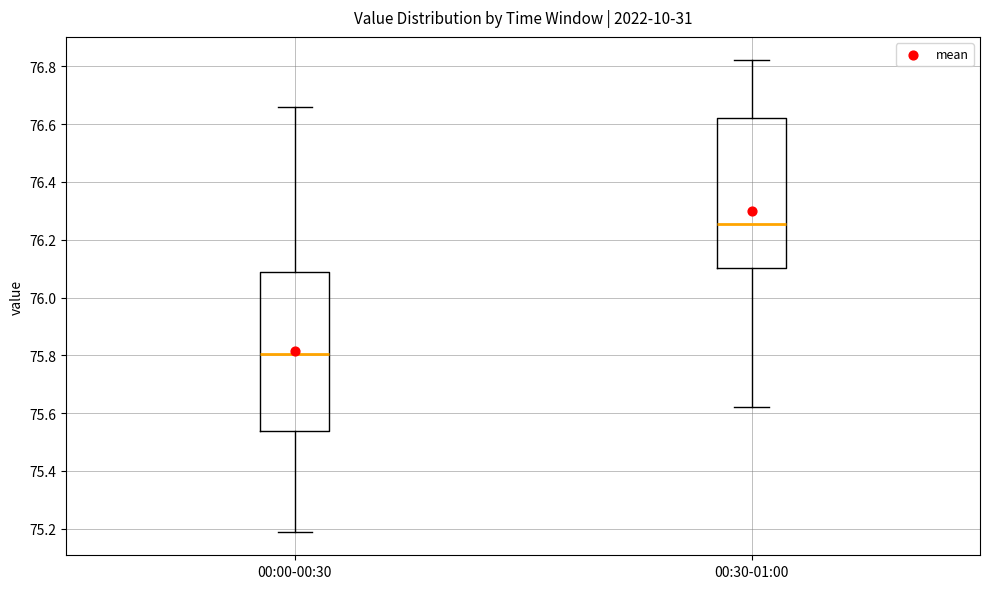

Where does the median line of the box for 00:30-01:00 sit on the y-axis? The values are not printed on the chart, so give them approximately, as read against the axis.

76.26